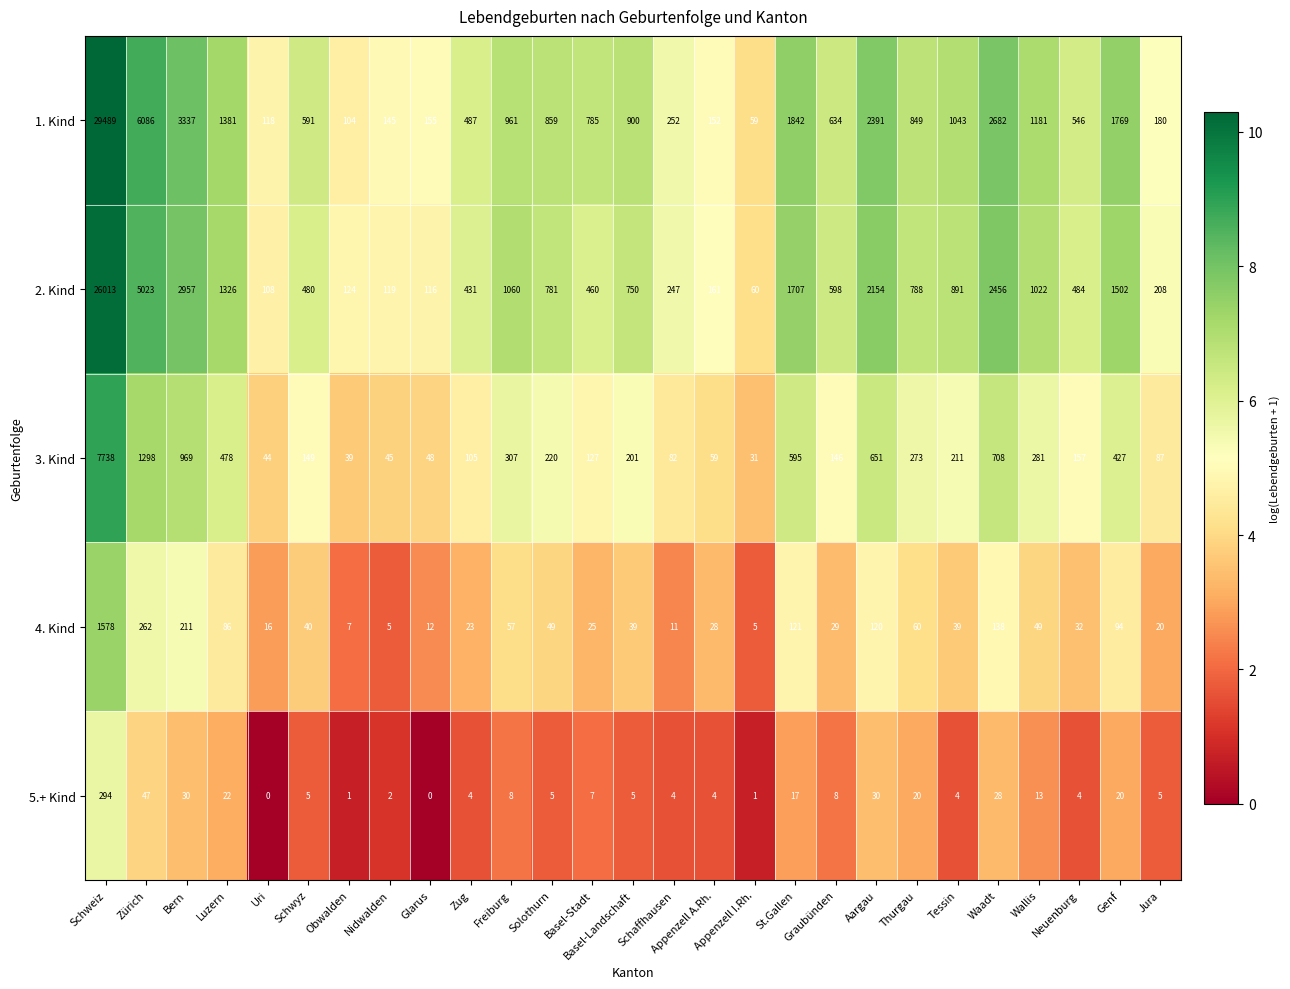

Which series has the widest spread of values?

1. Kind